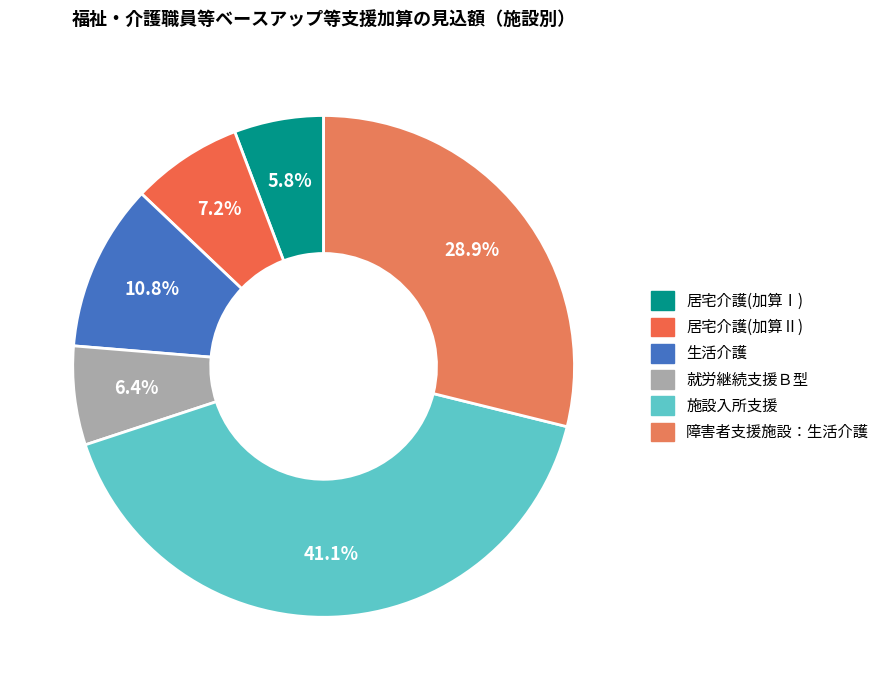

Which slice is the smallest?

居宅介護(加算Ⅰ)